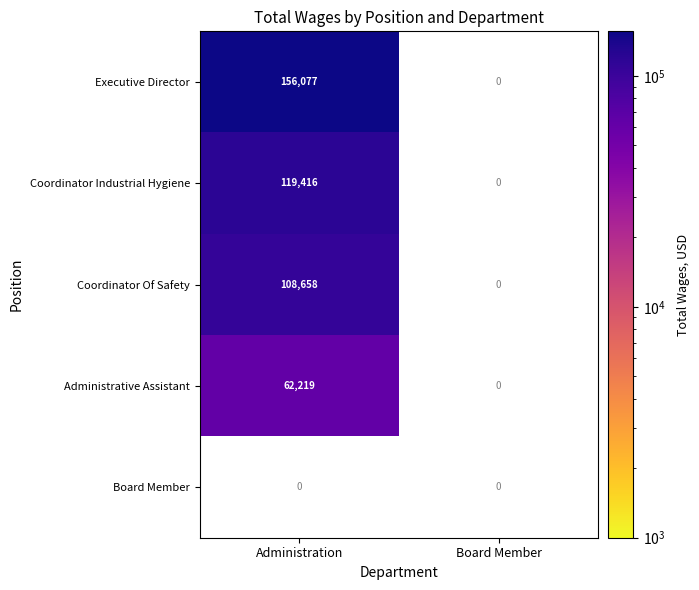

True or false: Executive Director has a value of 156077 at Administration.

True